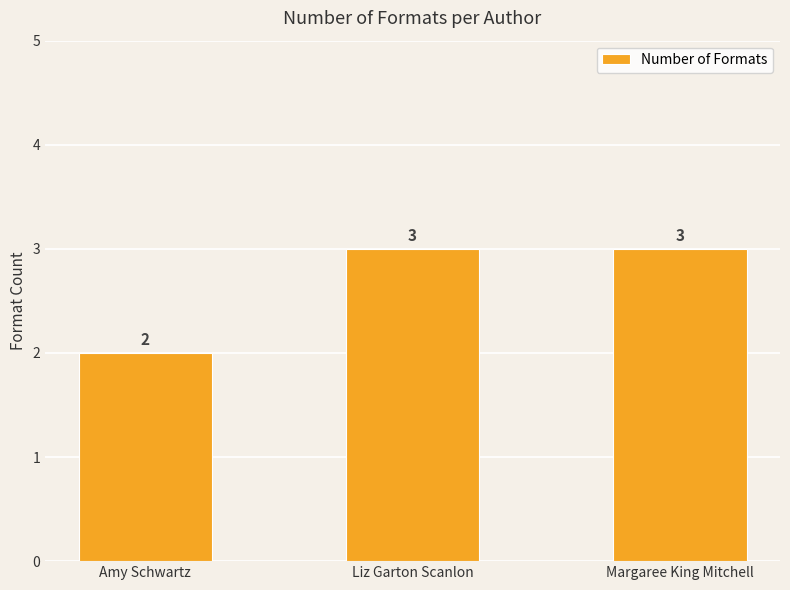

Reading left to right, what are all the values shown in this chart?

Amy Schwartz=2	Liz Garton Scanlon=3	Margaree King Mitchell=3